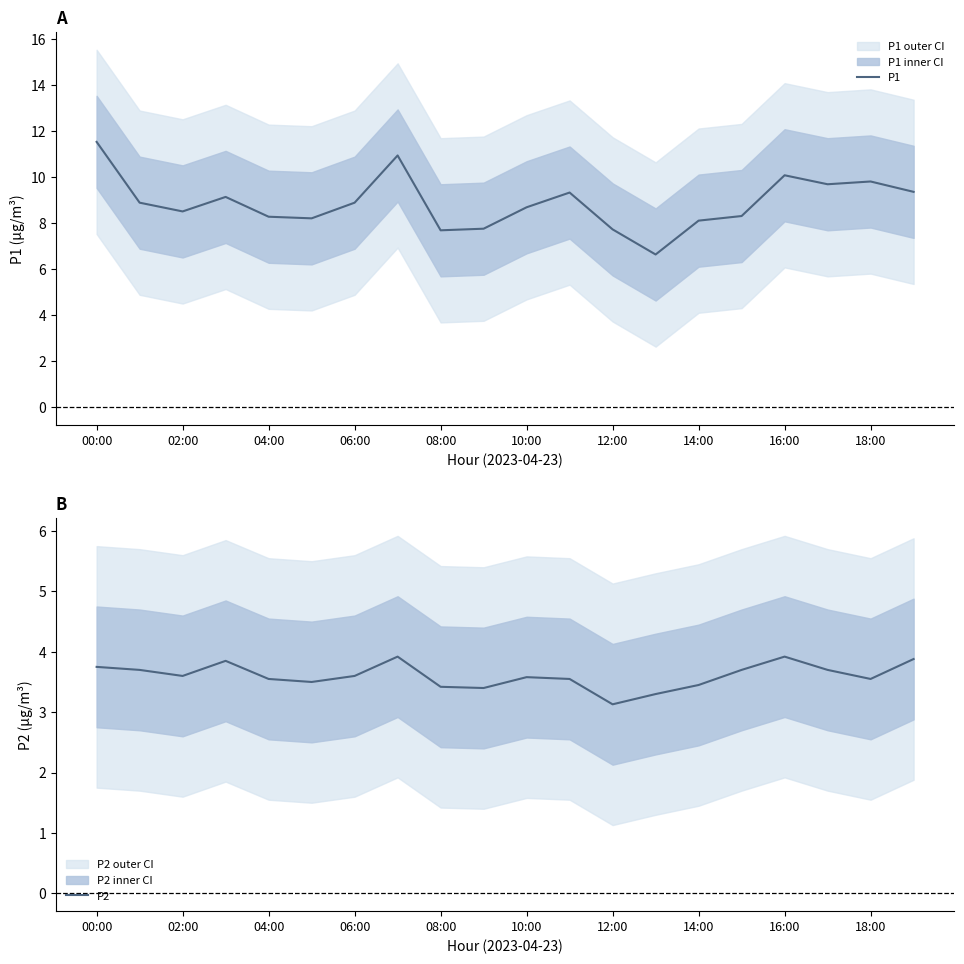

What is the difference between the maximum and minimum values in the P1 series?

4.9